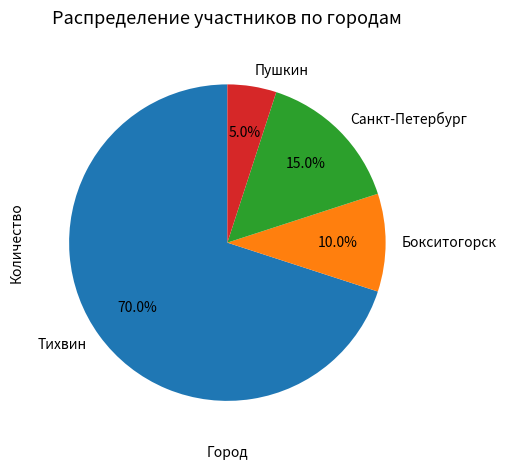

Which slice is the largest?

Тихвин